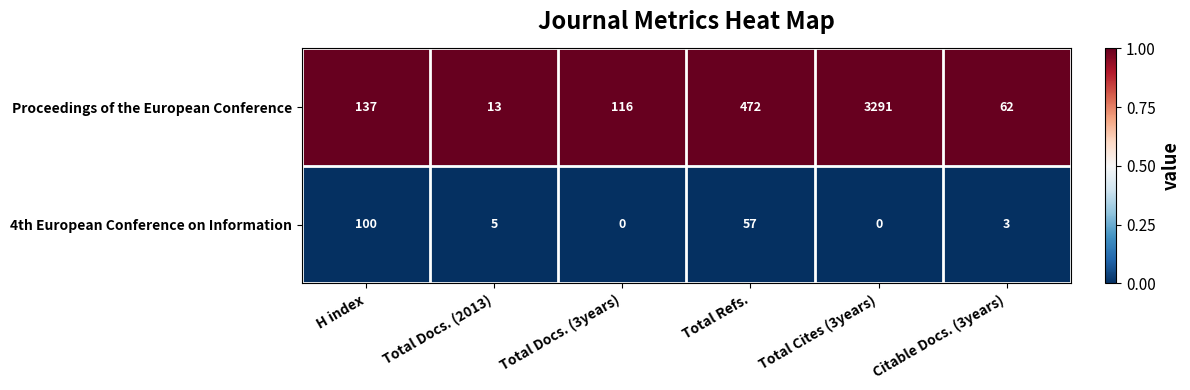

Is it true that 4th European Conference on Information equals -63 at Total Docs. (3years)?

False